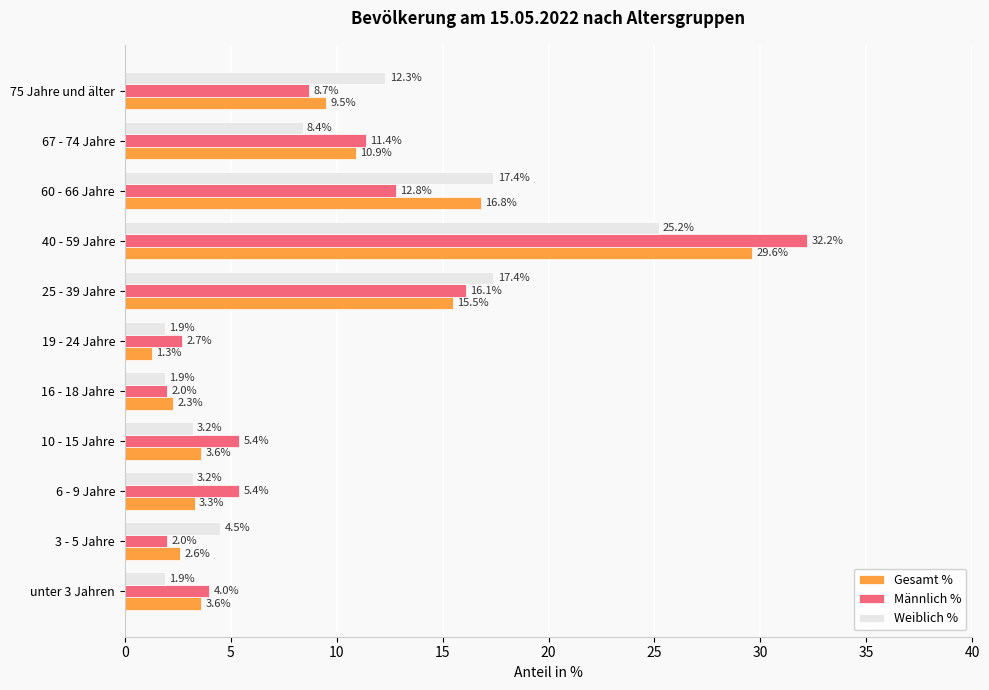

What is the highest value of the Männlich % series?

32.2